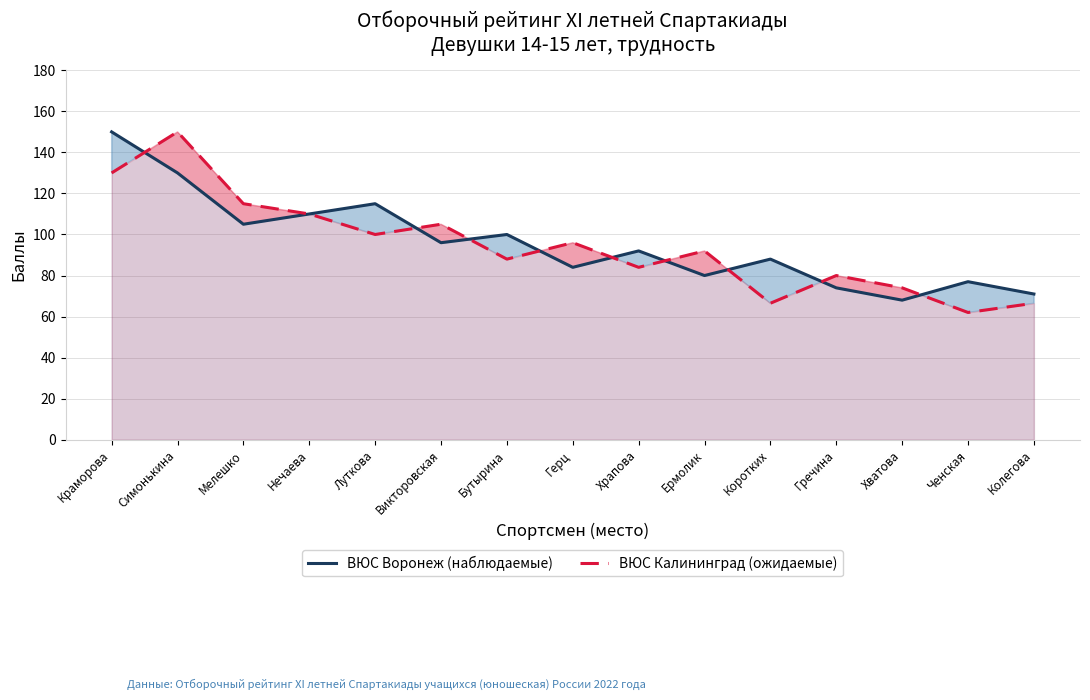

True or false: ВЮС Воронеж (наблюдаемые) has a value of 173.8 at Бутырина.

False